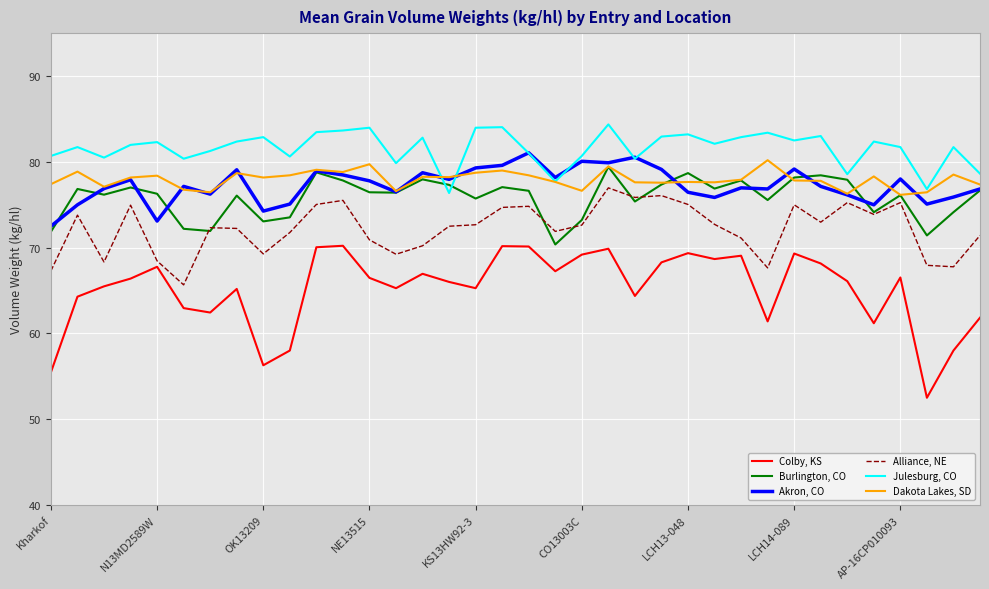

What is the greatest value displayed?

84.4